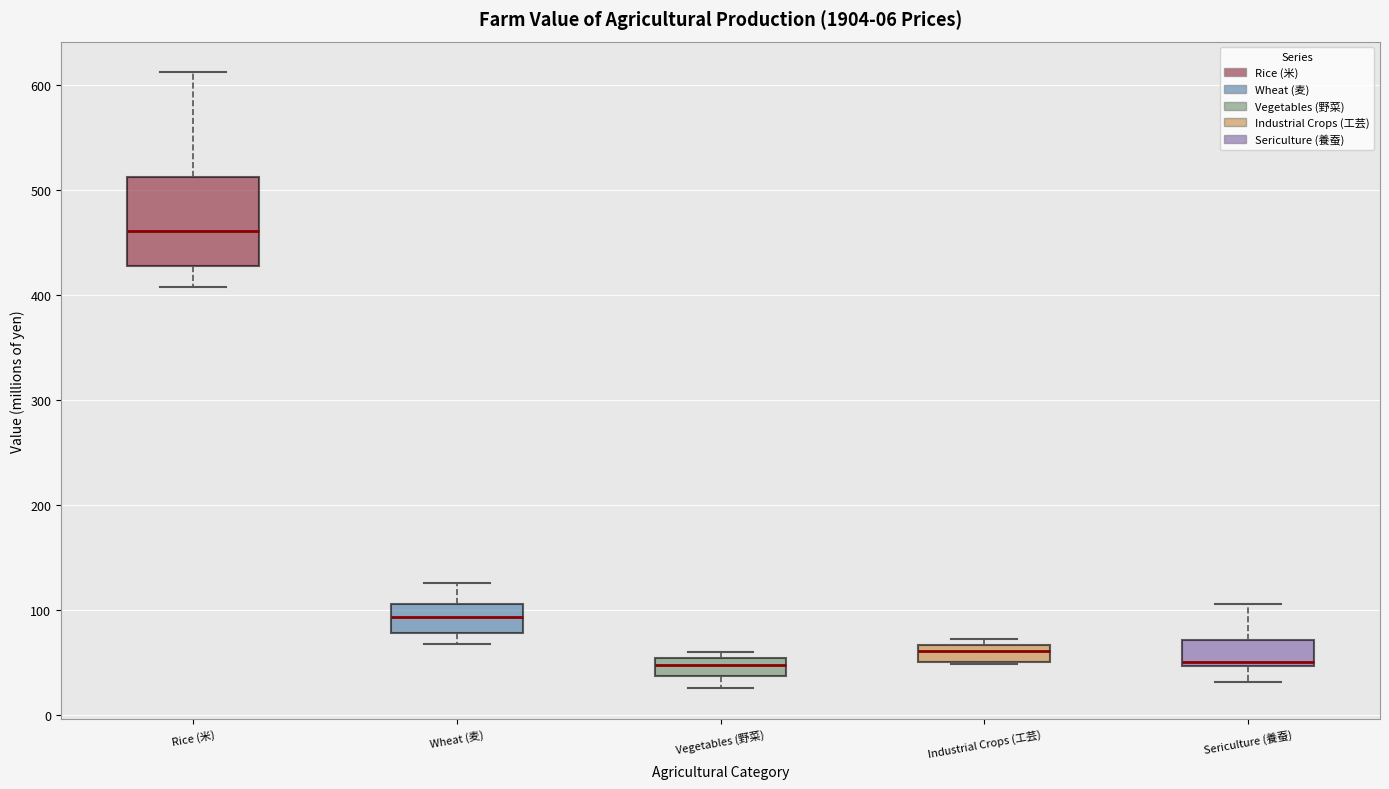

Which box is the tallest, from its lower edge to its upper edge?

Rice (米)